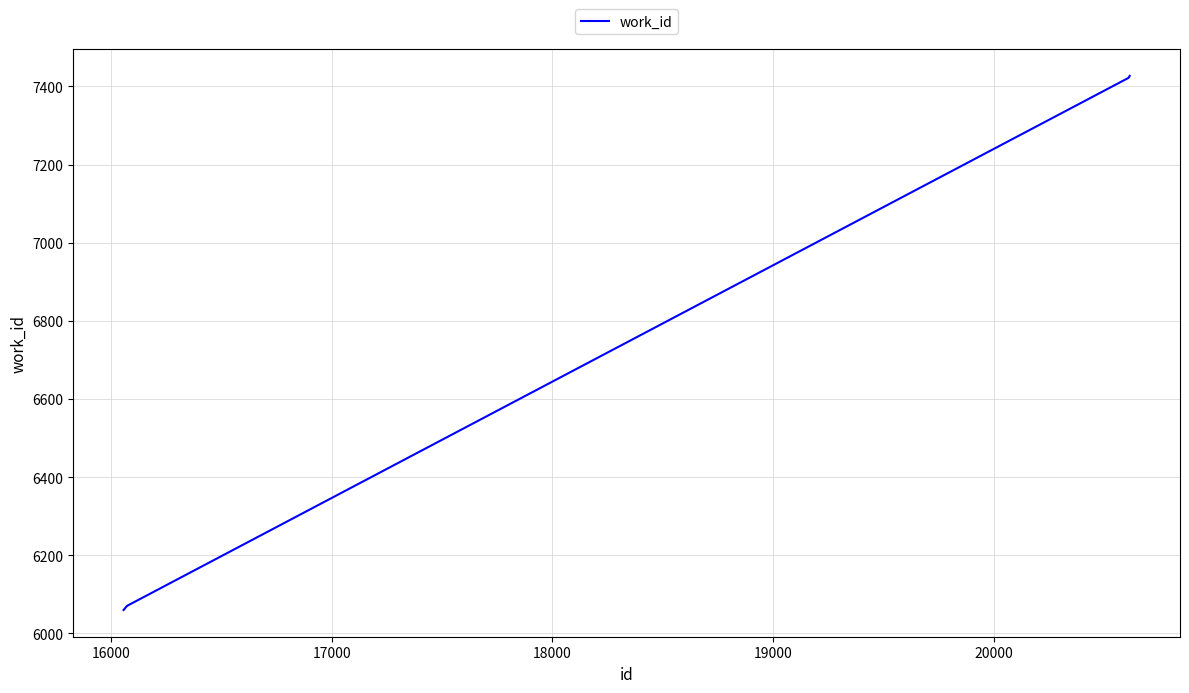

What is the minimum value shown in the chart?

6060